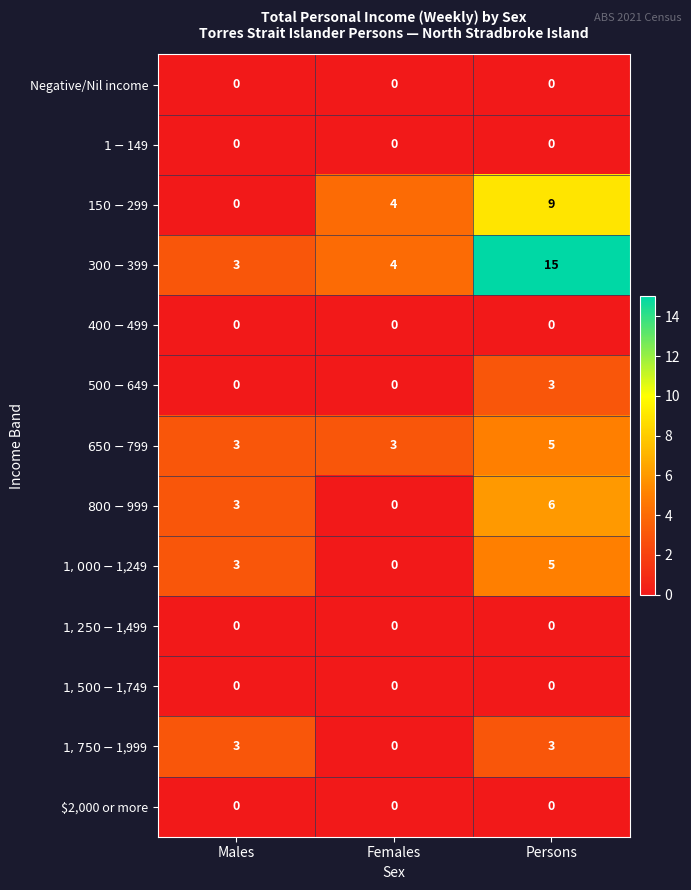

At which category is the sum across all series the highest?

Persons